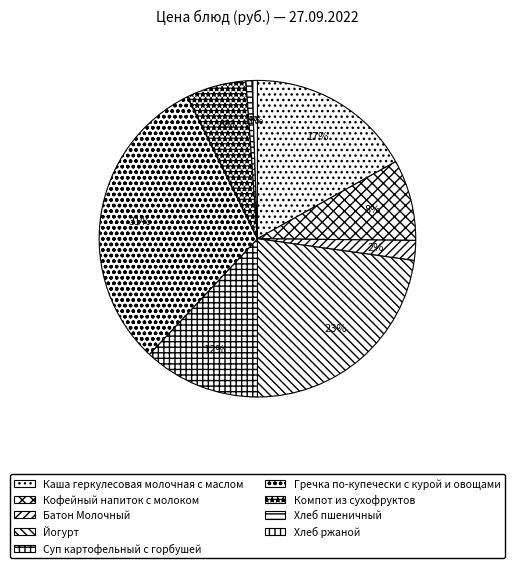

Is there any slice that represents more than half of the pie?

No